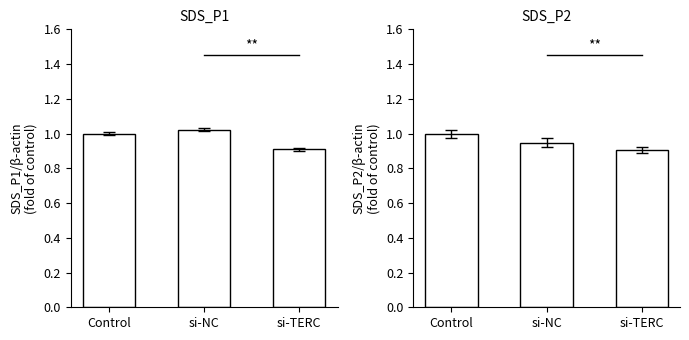

At how many categories does at least one series exceed 0?

3